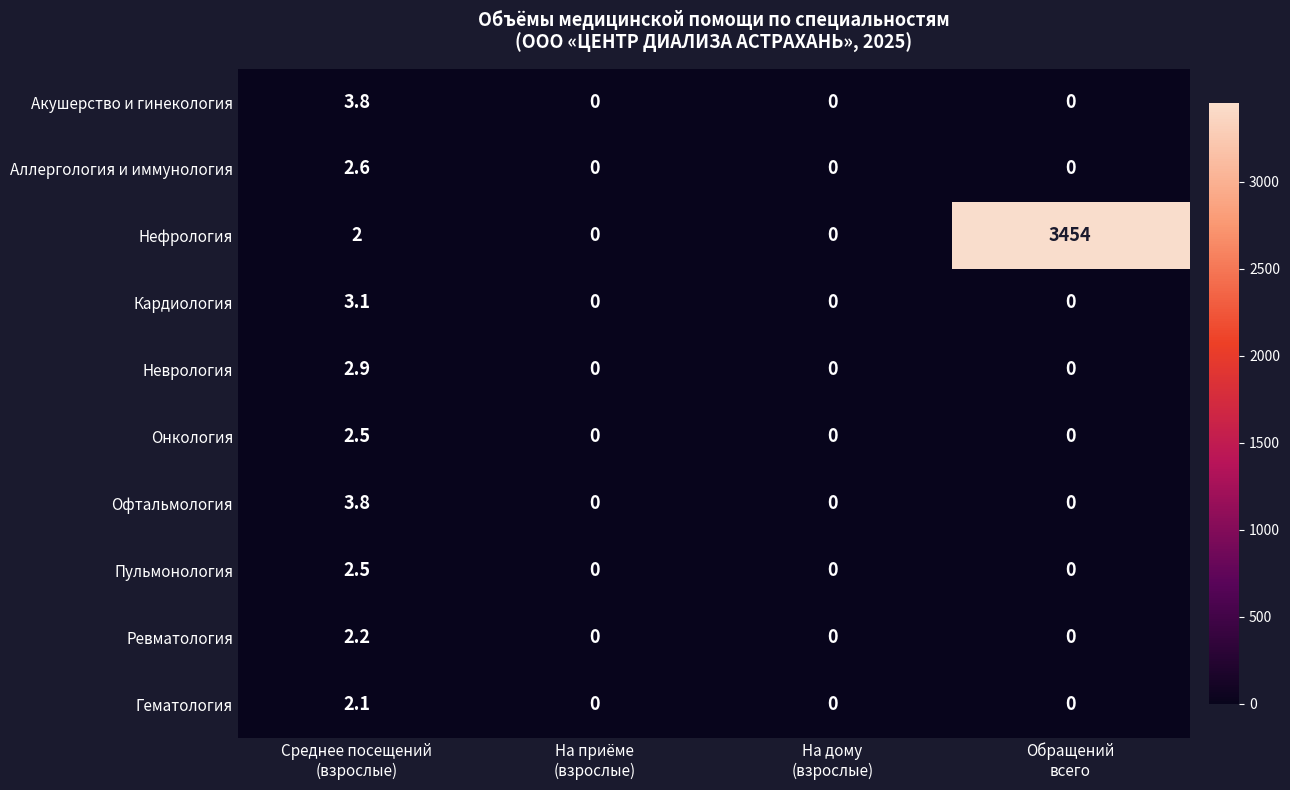

Which series has the widest spread of values?

Нефрология